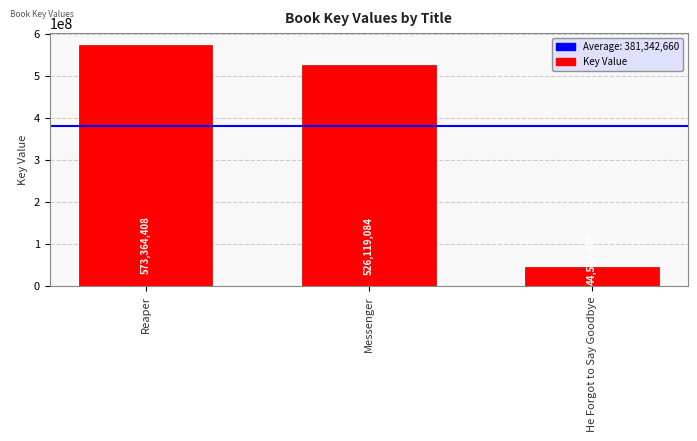

Where does the data first go above 526119084?

Reaper